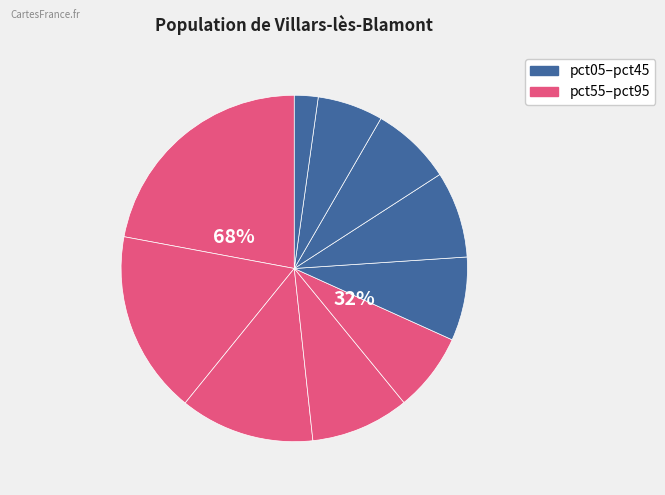

Rank the categories by value from lowest to highest.

pct95, pct85, pct45, pct75, pct55, pct65, pct35, pct25, pct15, pct05